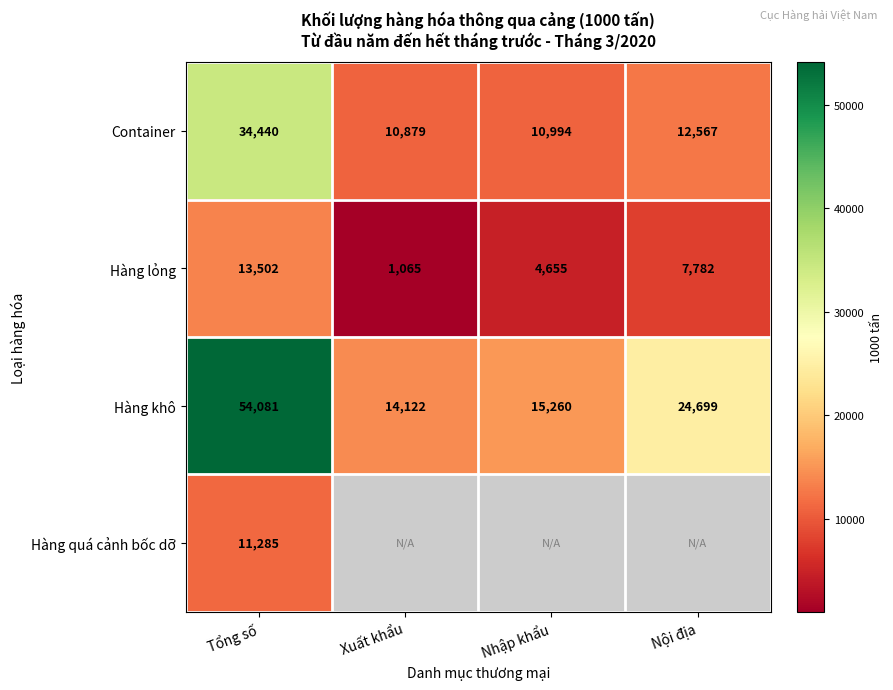

Which category has the highest value across all series?

Tổng số